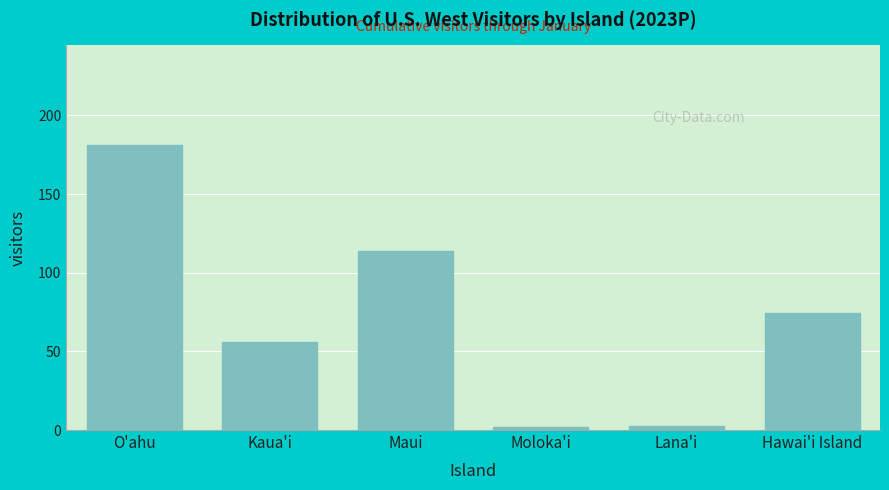

What is the label of the 6th bar from the left?

Hawai'i Island